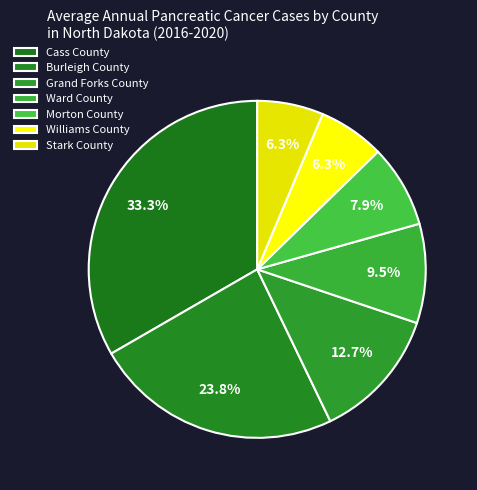

To the nearest percent, what percentage of the pie is Stark County?

6%